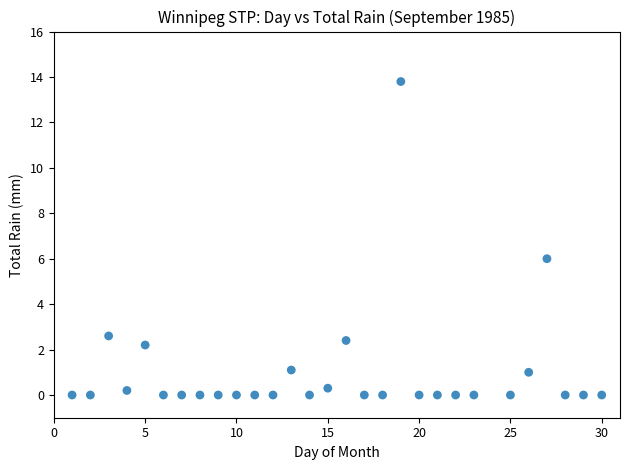

What is the range of Y values (max minus min)?

13.8